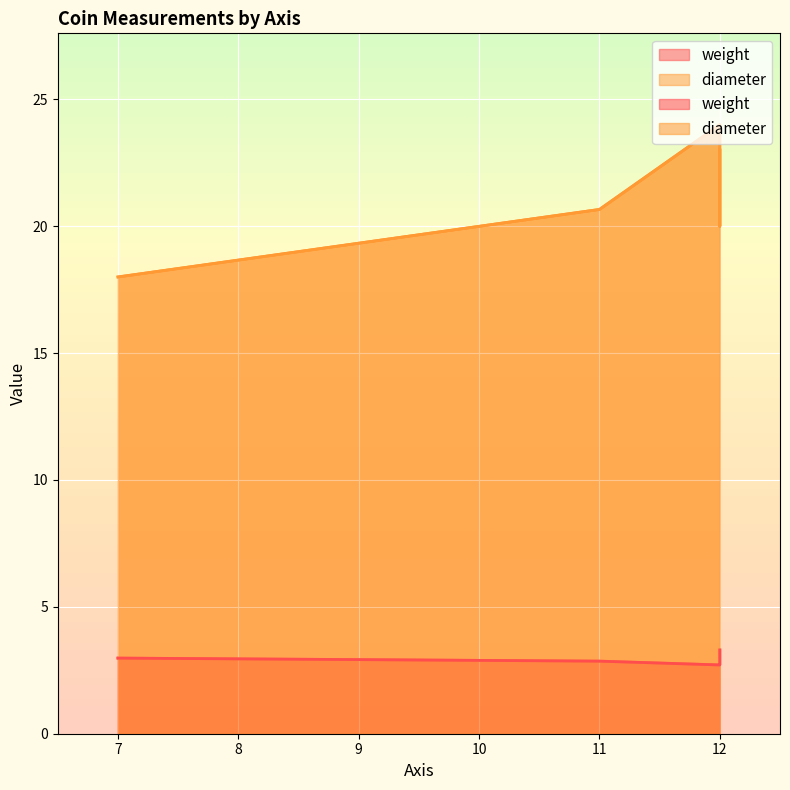

Is it true that diameter equals 20.0 at 12?

True